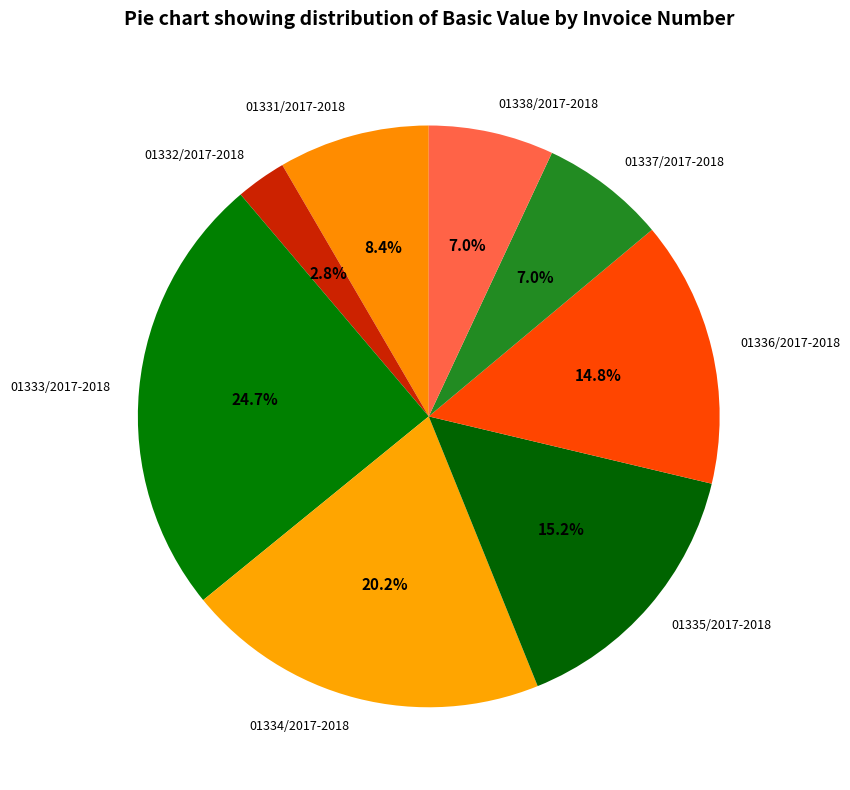

To the nearest percent, what is the difference between the 01334/2017-2018 and 01332/2017-2018 slice percentages?

17%